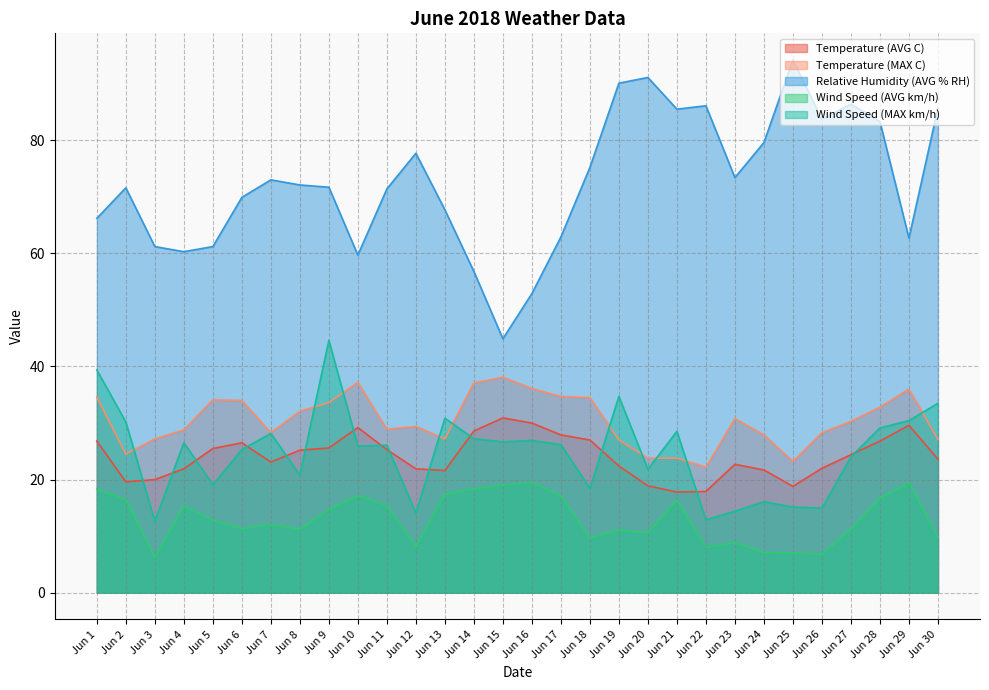

How many data points in Relative Humidity (AVG % RH) are less than 72?

15